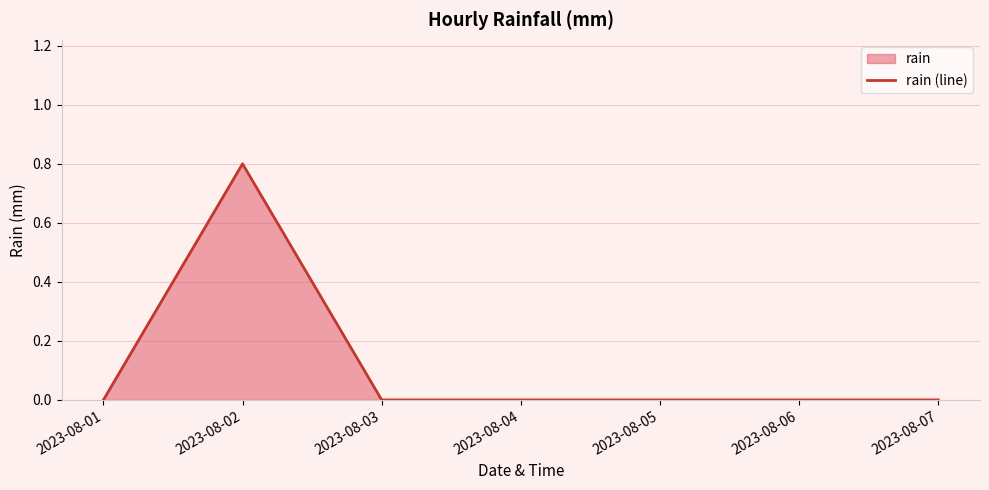

The chart shows a value of 0.0 at 2023-08-01. True or false?

True